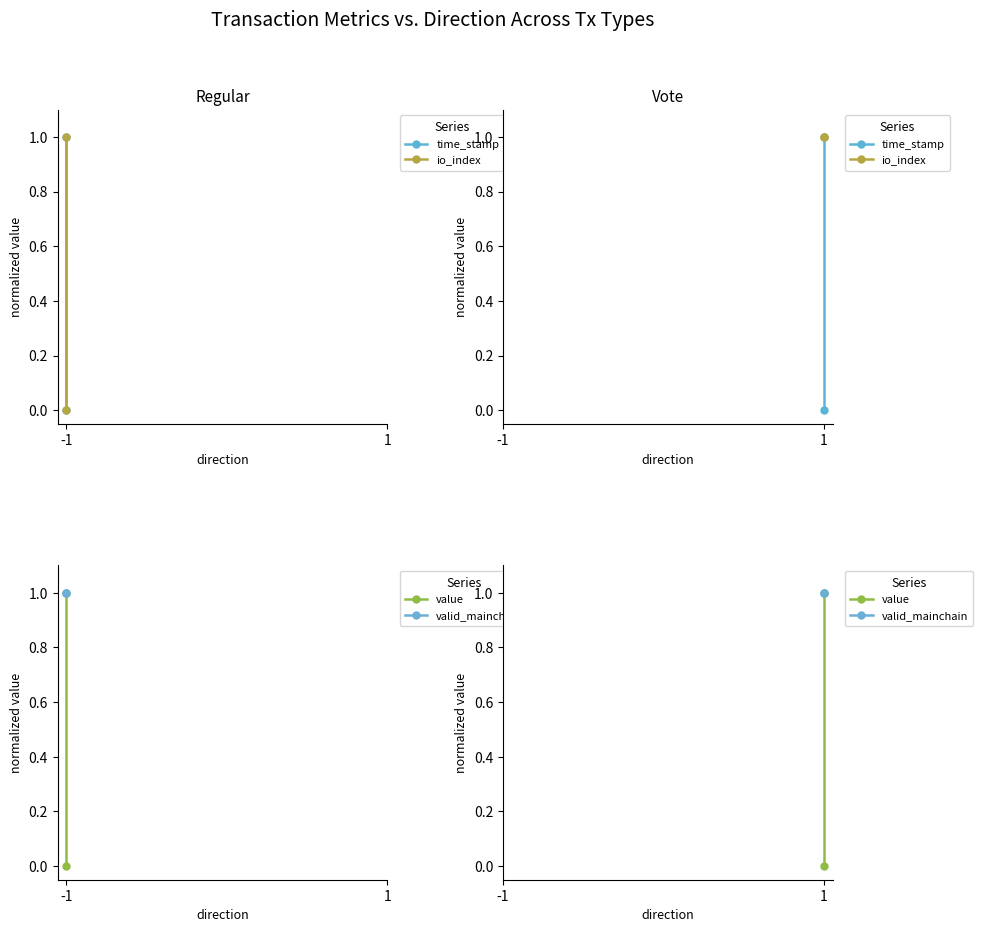

What is the lowest value of the valid_mainchain series?

1